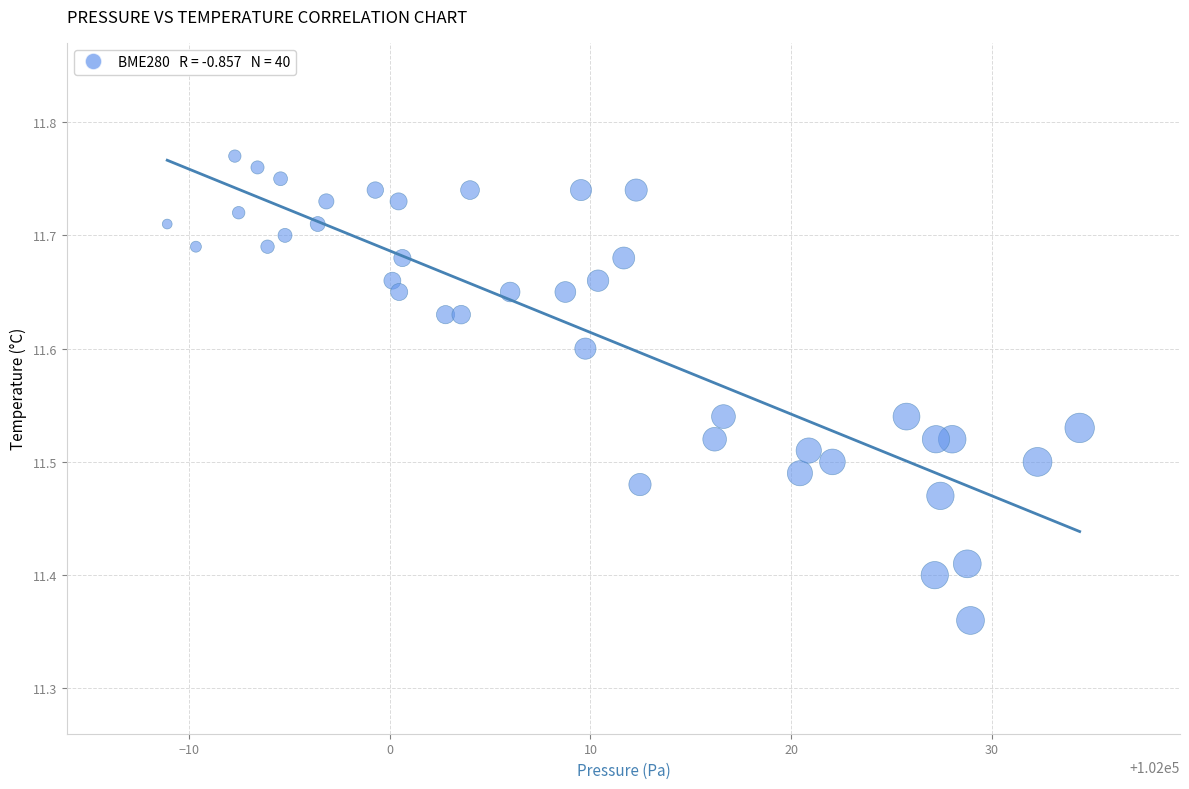

What is the range of Y values (max minus min)?

0.4